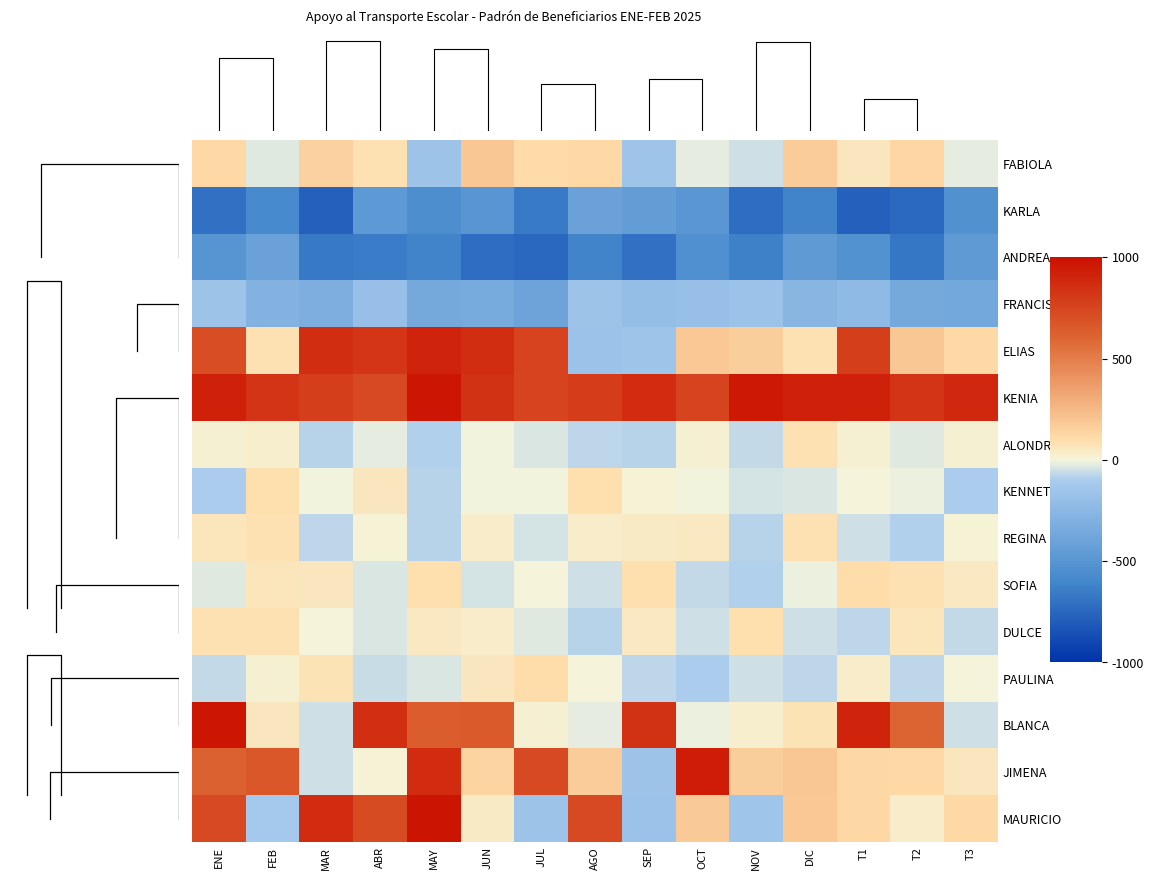

How many data points in PAULINA are above -37?

7